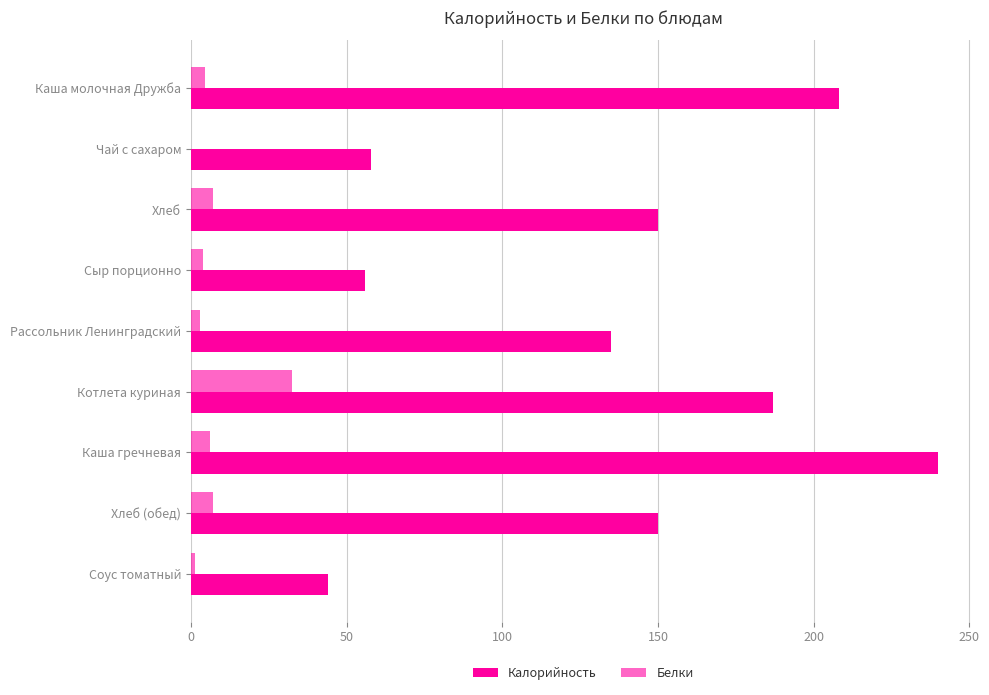

What is the difference between the second highest and minimum values in the Калорийность series?

164.0